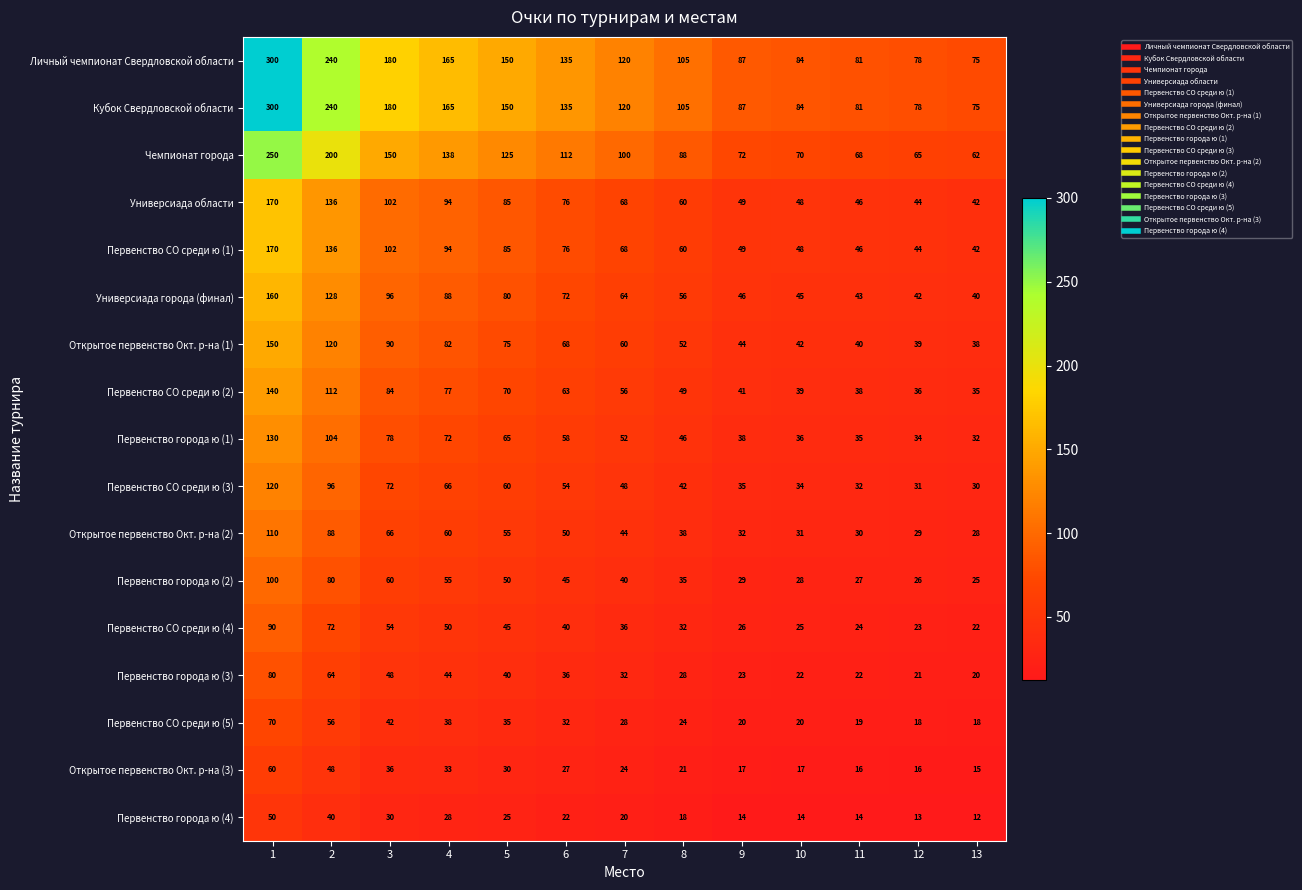

What is the spread (max minus min) of values at 4?

137